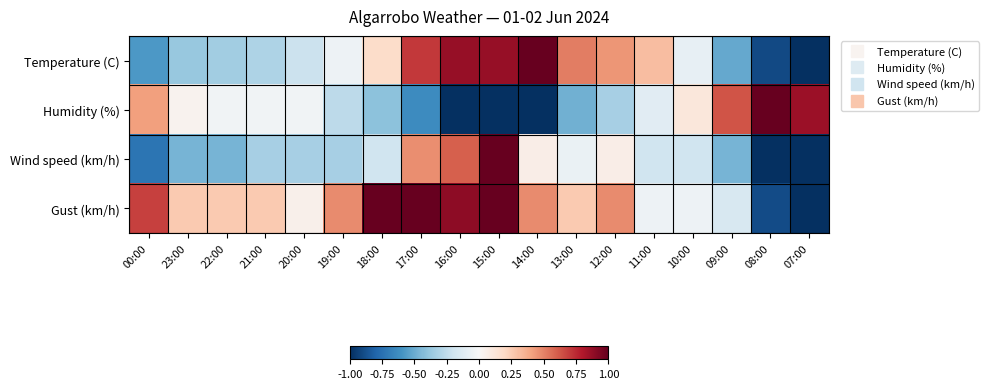

At which category is the sum across all series the highest?

15:00